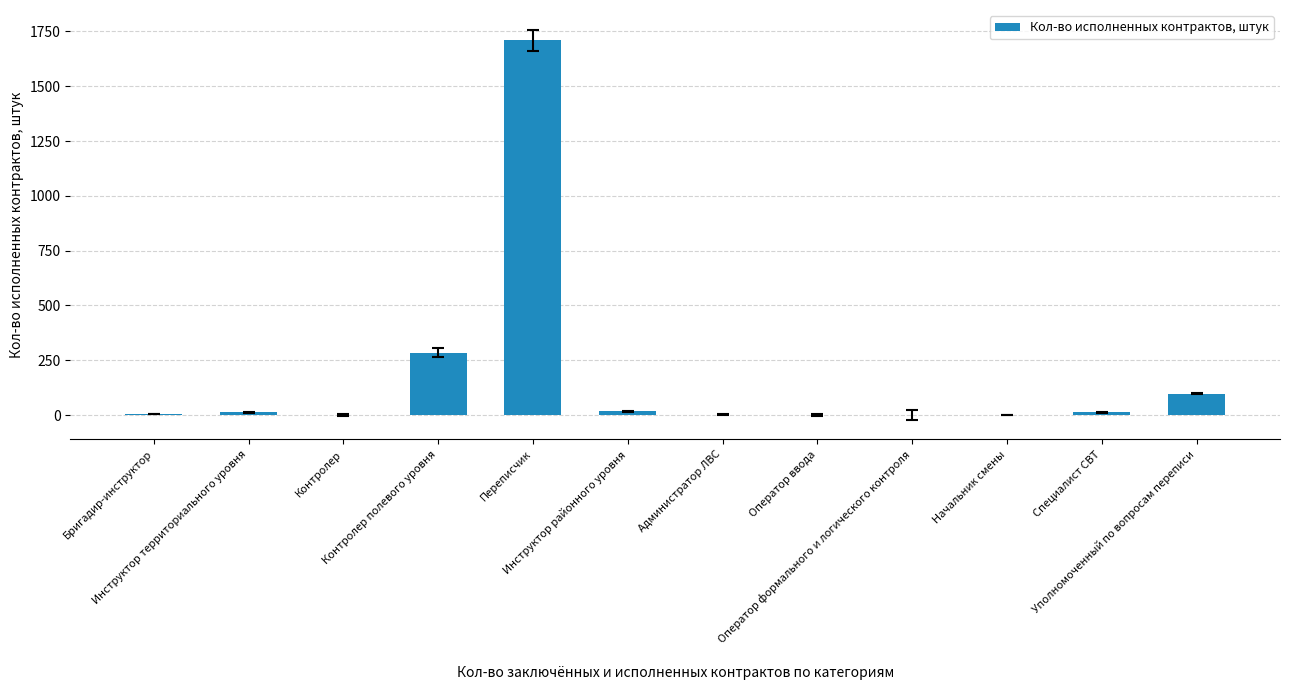

What is the sum of all values?

2143